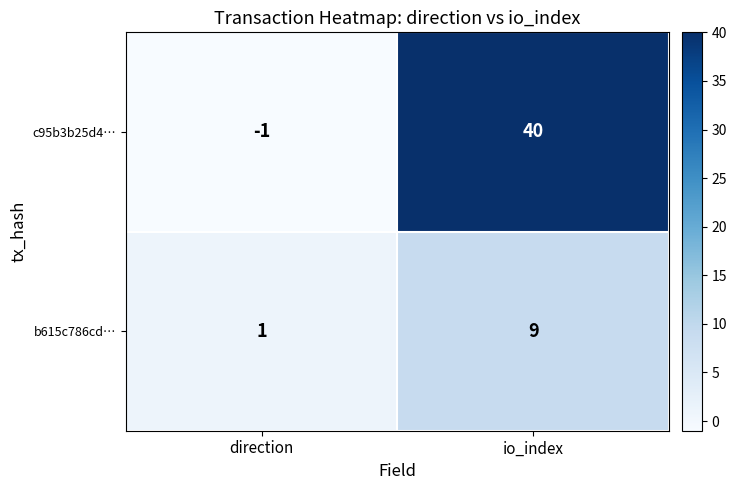

What is the sum of all b615c786cd… values?

10